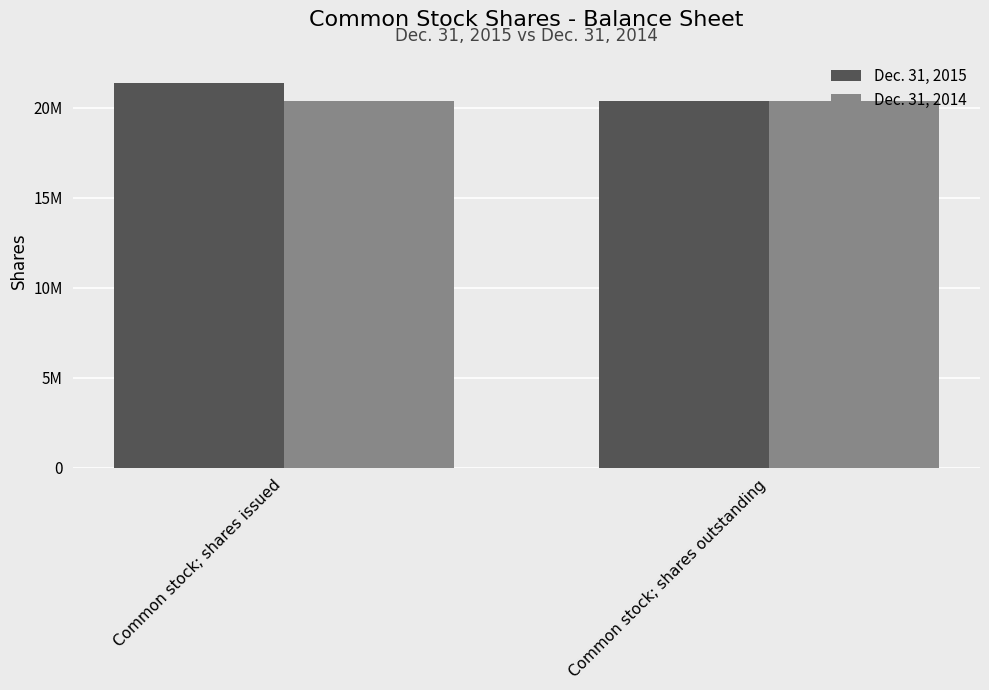

Does the chart contain stacked bars?

No